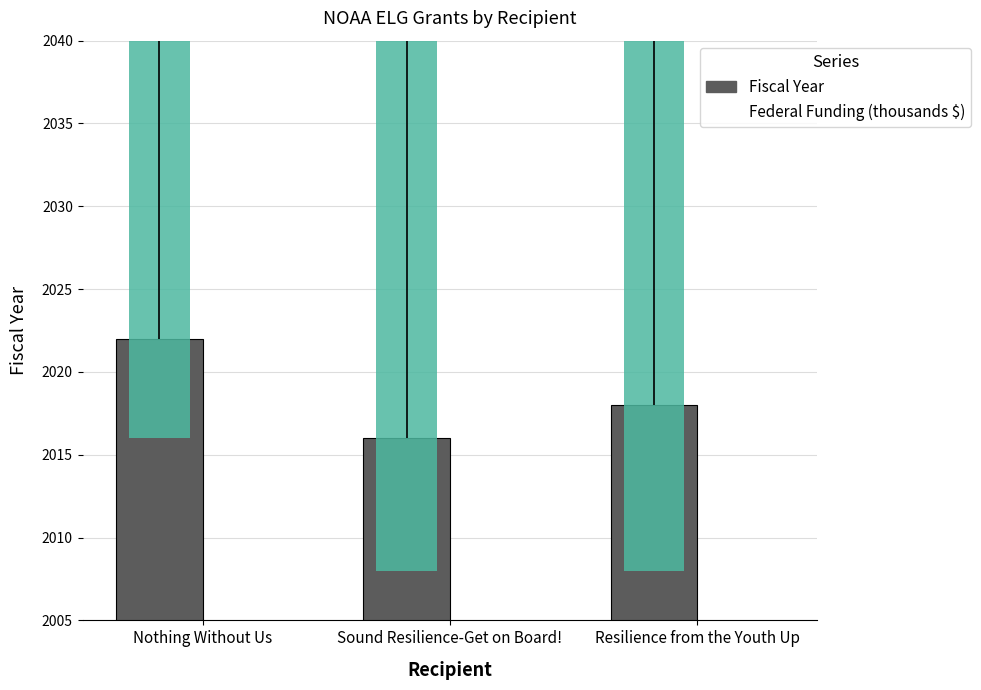

What is the value of the Fiscal Year bar at the 1st from the left?

2022.0